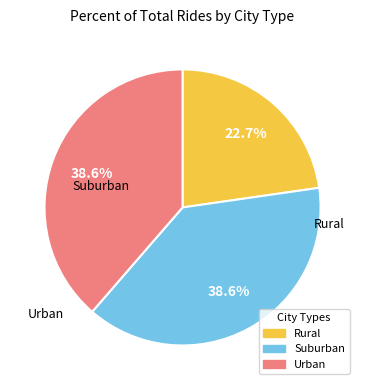

Does any single category account for the majority?

No